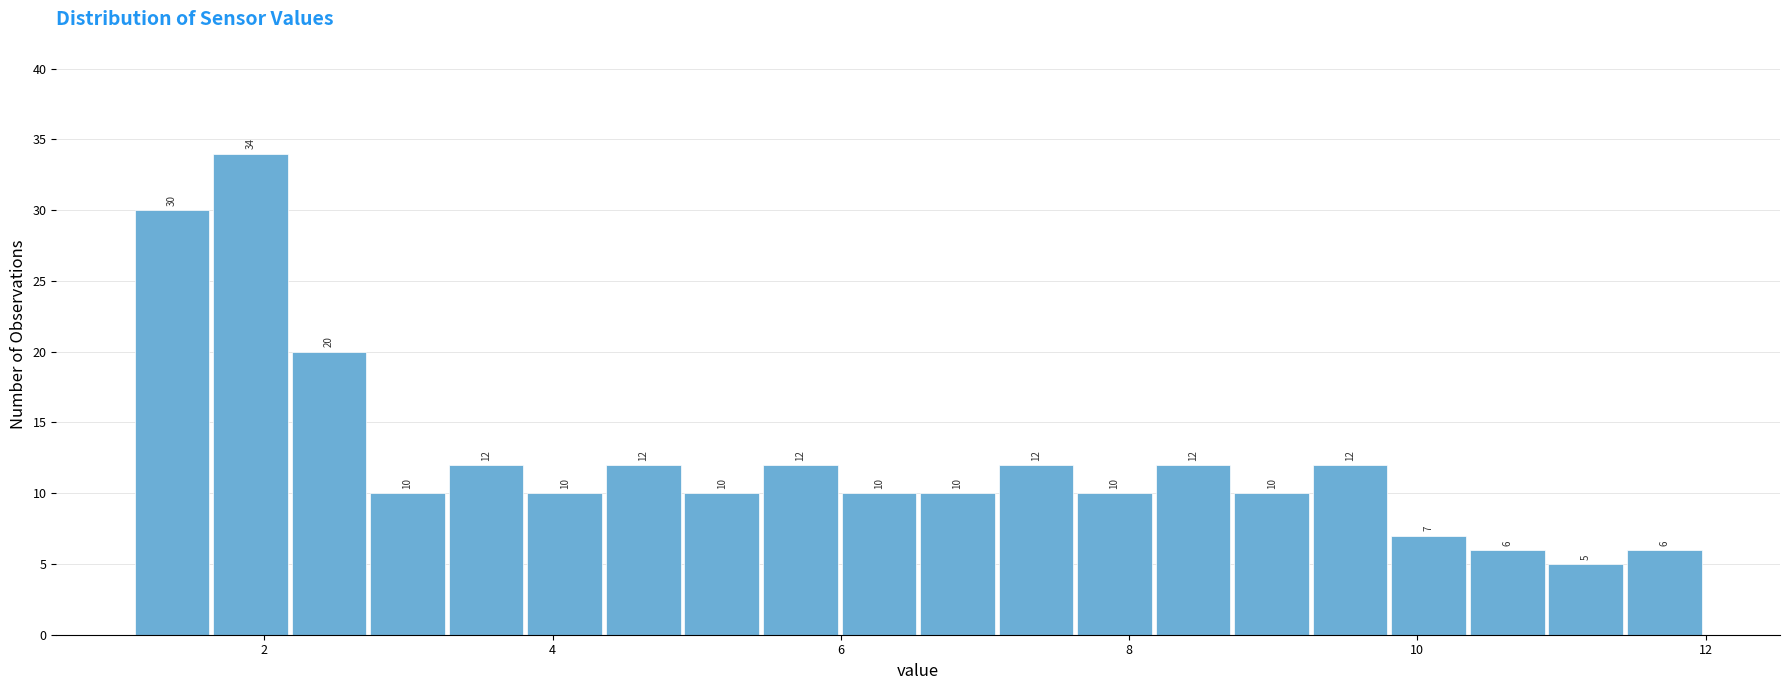

Around what value on the x-axis is the tallest bar? Give the approximate position of its centre, as read against the axis.

2.0